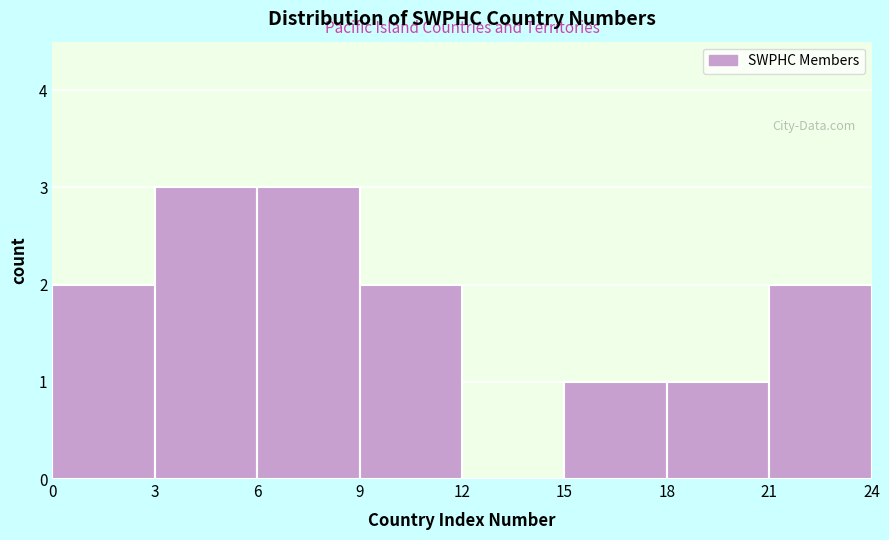

Reading left to right, transcribe this chart: for each bar, give the range it covers on the x-axis and its height. The values are not printed on the chart, so give them approximately, as read against the axis.

0 to 3: 2
3 to 6: 3
6 to 9: 3
9 to 12: 2
12 to 15: 0
15 to 18: 1
18 to 21: 1
21 to 24: 2